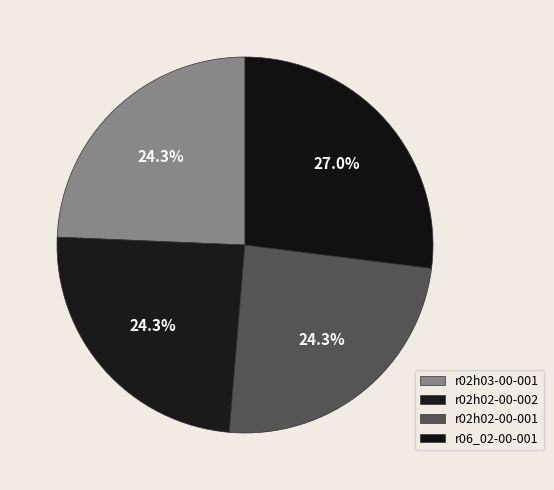

To the nearest percent, what portion does r06_02-00-001 represent?

27%